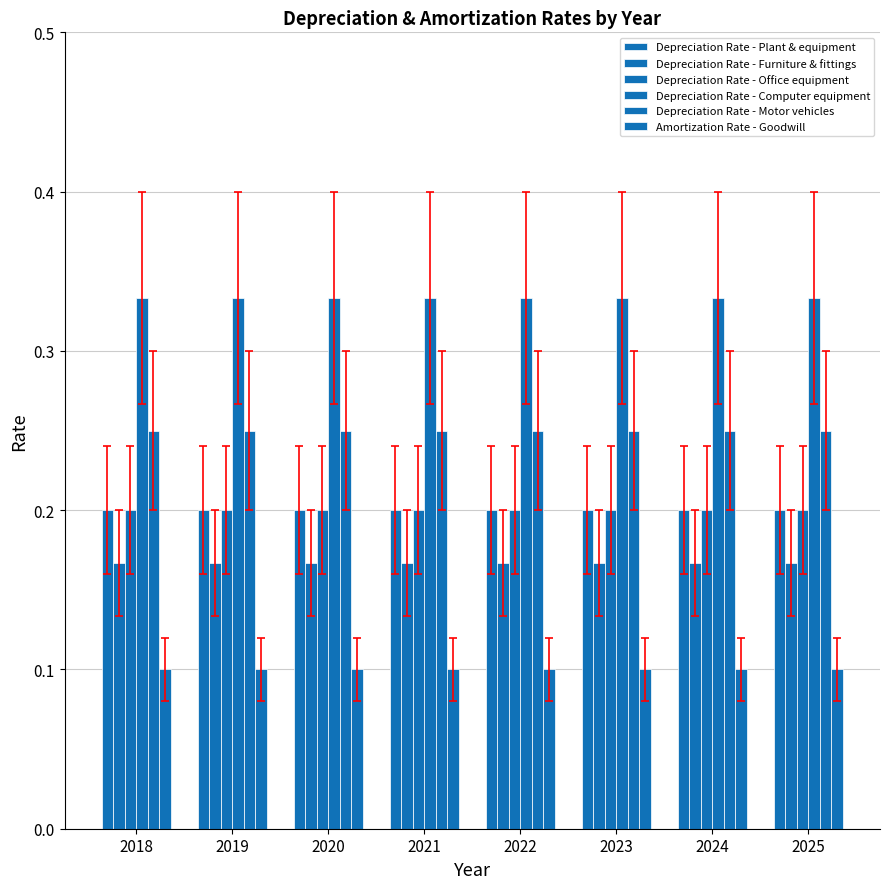

How many bars are there in total?

48